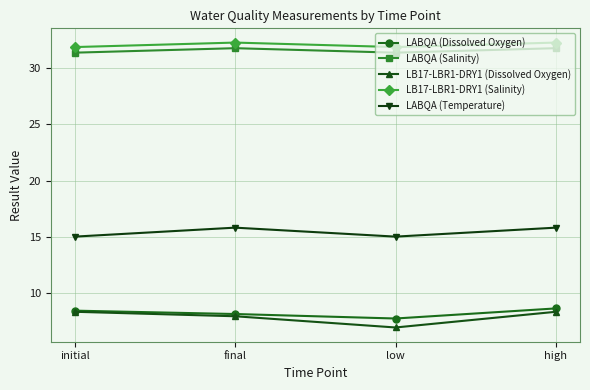

How many data points does each series have?

4